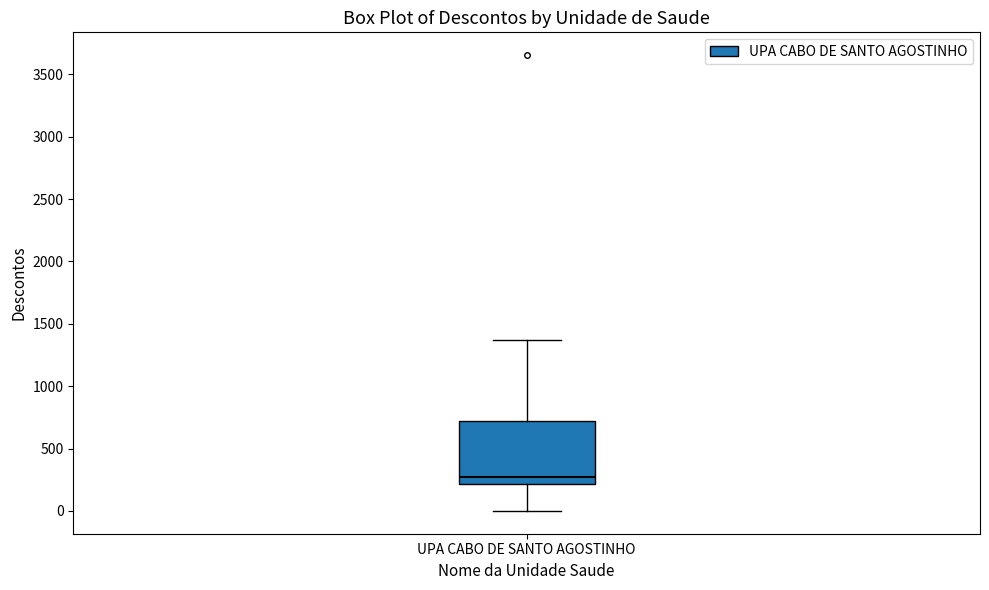

Read this box plot against the y-axis: the position of the median line, the range covered by the box, and the ends of both whiskers. The values are not printed on the chart, so give them approximately, as read against the axis.

median 250, box 200 to 700, whiskers 0 to 1350